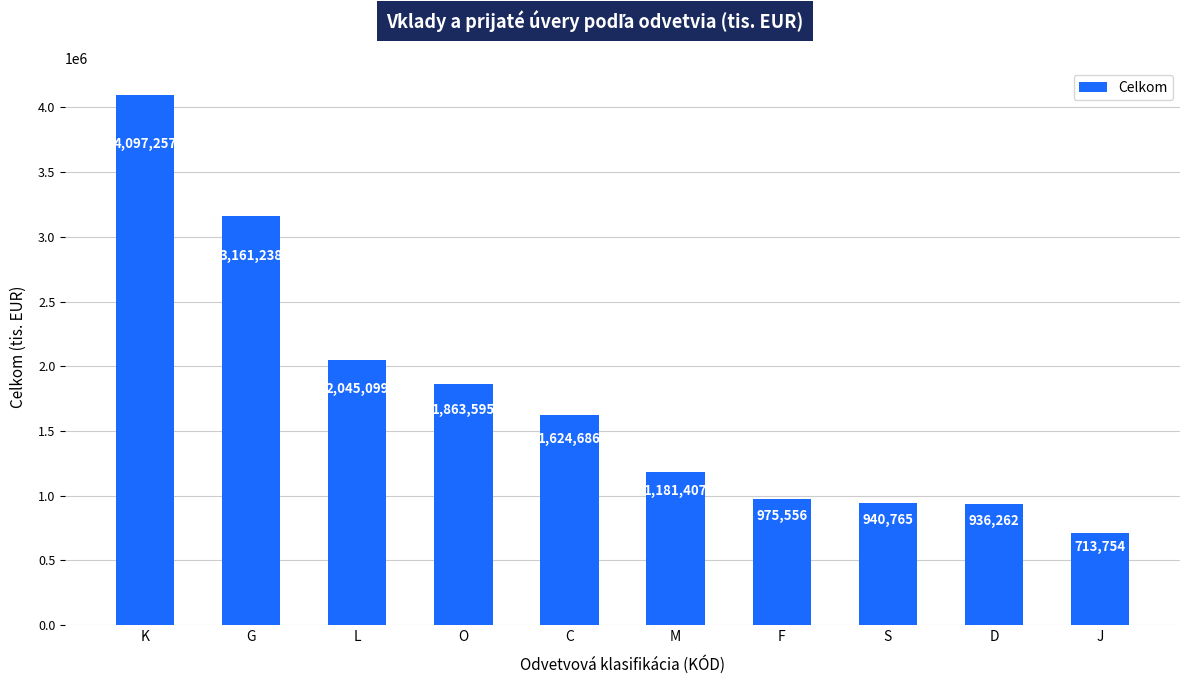

True or false: the data shows 691052 at G.

False